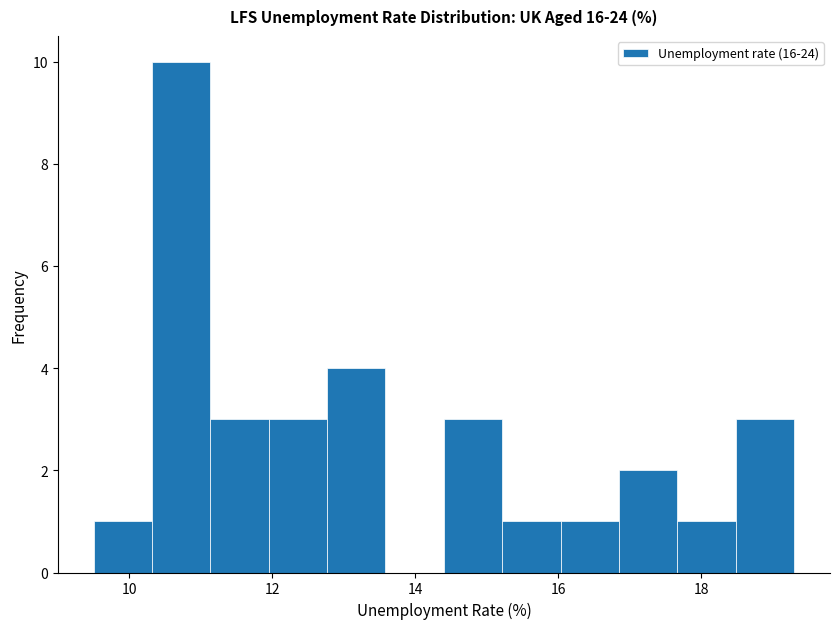

Which range on the x-axis has the tallest bar?

10.4 to 11.2